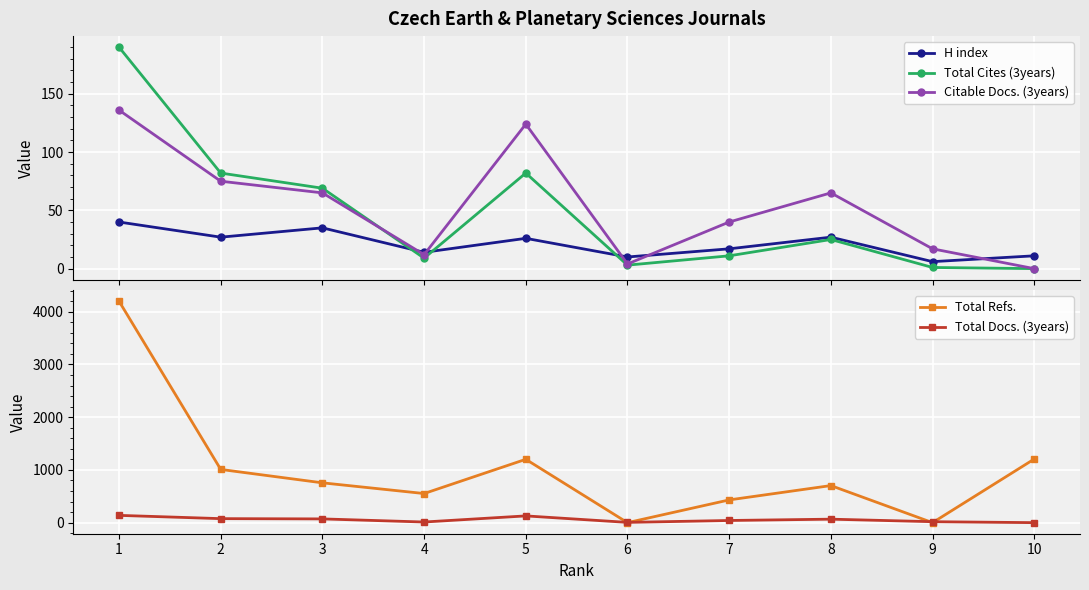

Is it true that Total Refs. equals 1179 at 8?

False